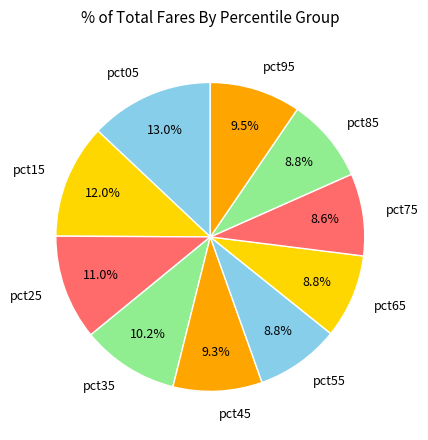

To the nearest percent, what is the combined percentage of pct05 and pct35?

23%